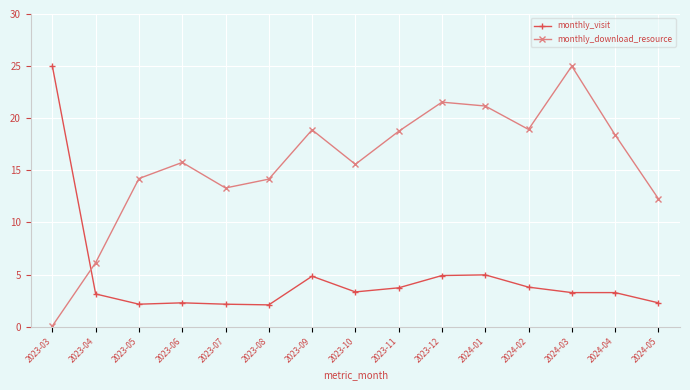

What is the difference between the second highest and minimum values in the monthly_download_resource series?

21.5